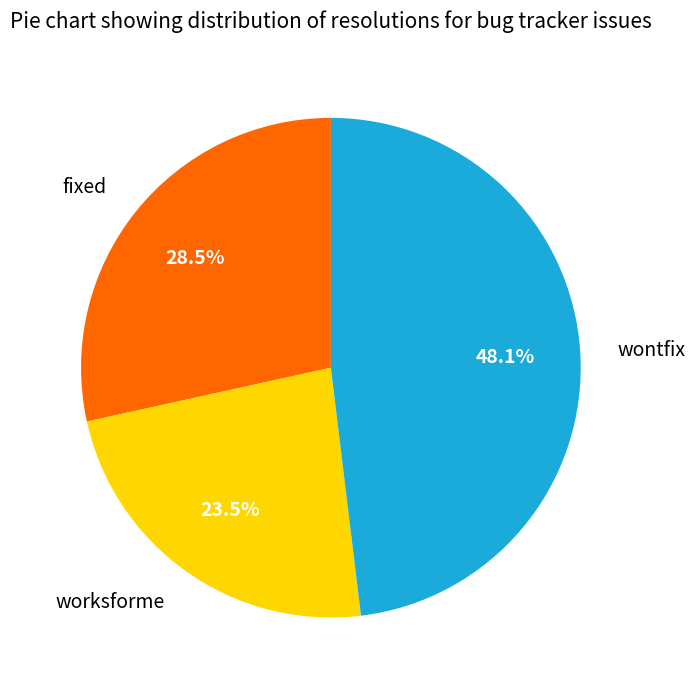

Is it true that wontfix is 48% of the pie?

True